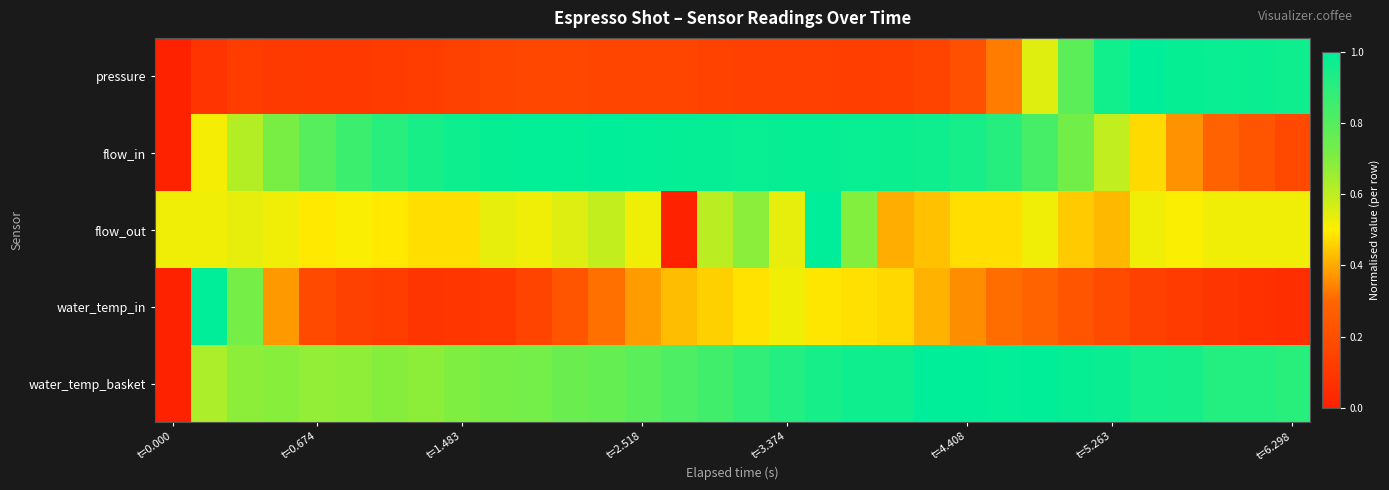

Rank the series by their maximum value, from lowest to highest.

pressure, flow_in, flow_out, water_temp_in, water_temp_basket